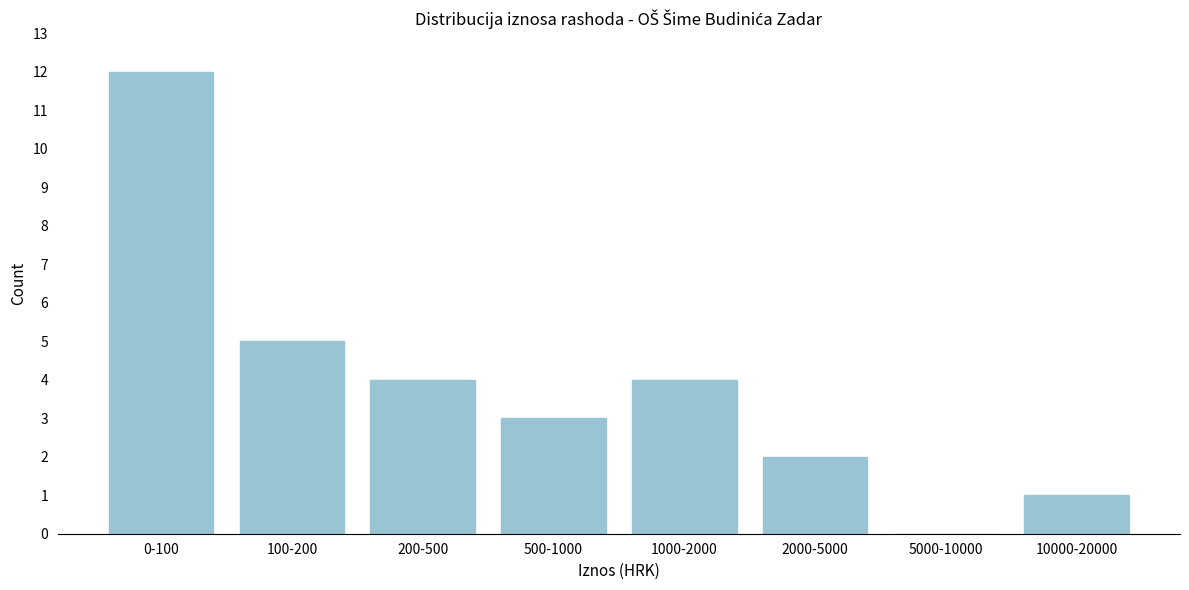

Reading left to right, transcribe all the data shown in this chart.

0-100=12	100-200=5	200-500=4	500-1000=3	1000-2000=4	2000-5000=2	5000-10000=0	10000-20000=1